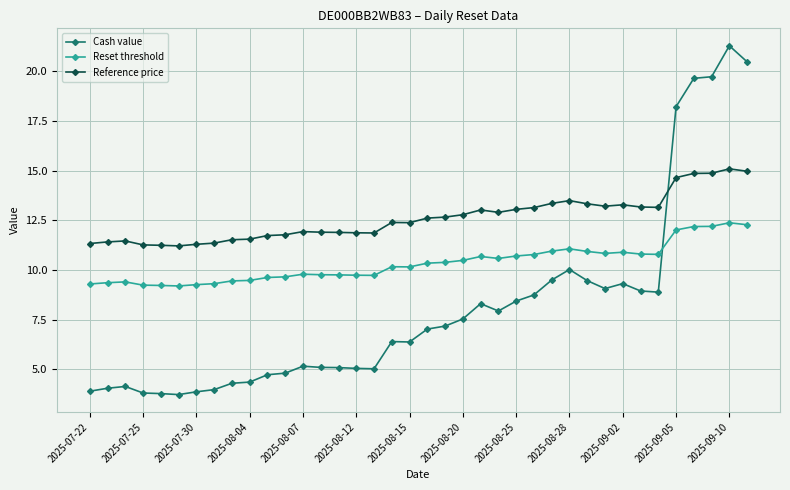

What are all the series names shown in the legend?

Cash value, Reset threshold, Reference price